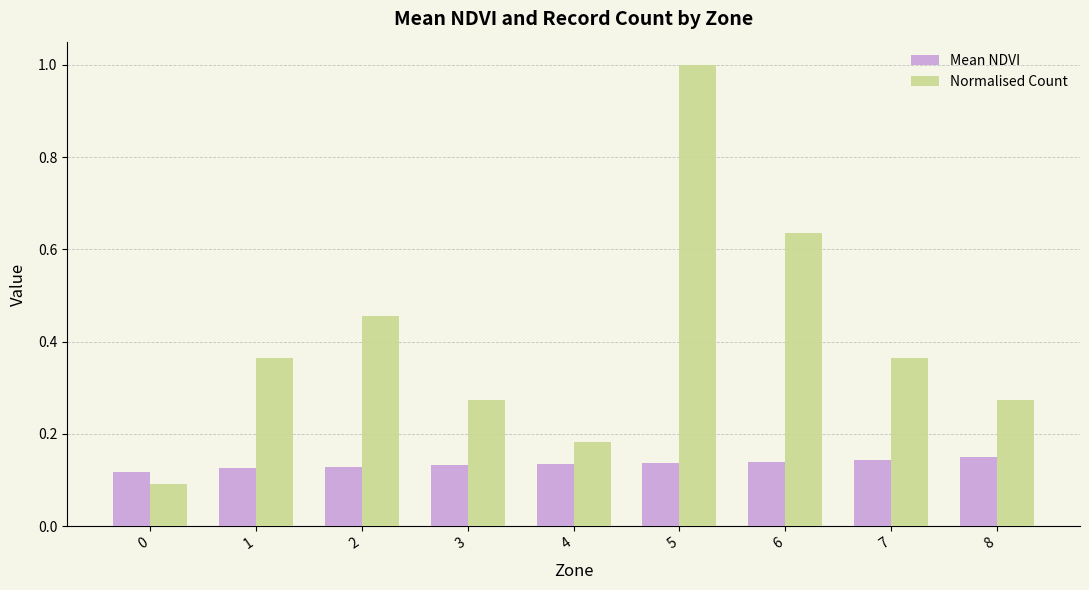

True or false: Mean NDVI has a value of 0.1 at 6.

True